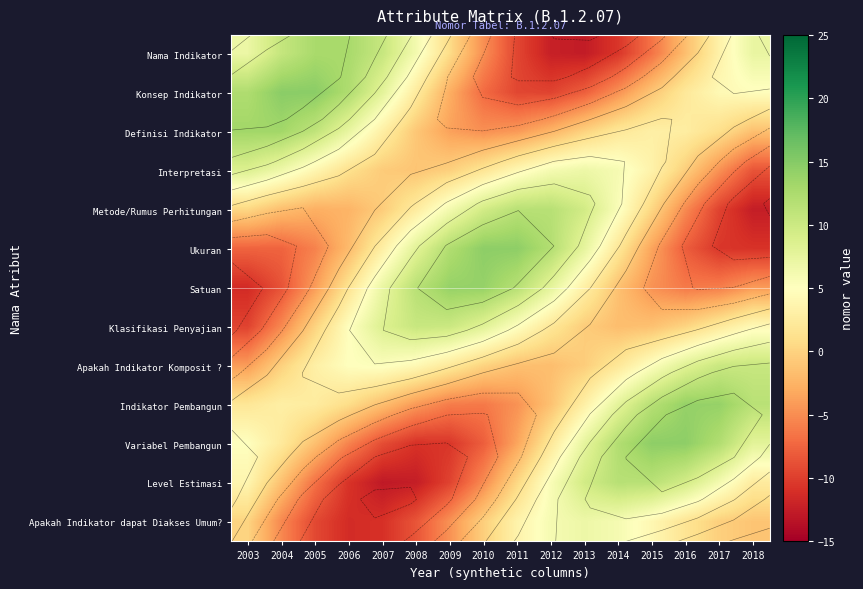

What is the total value across all series at 2015?

36.4